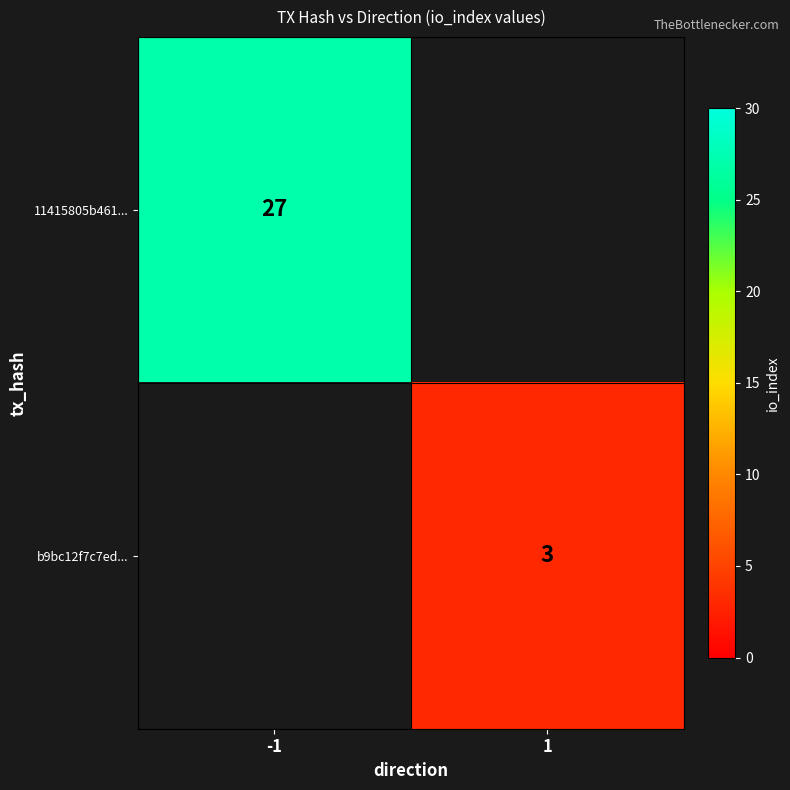

The 11415805b461... series shows 27 at -1. True or false?

True